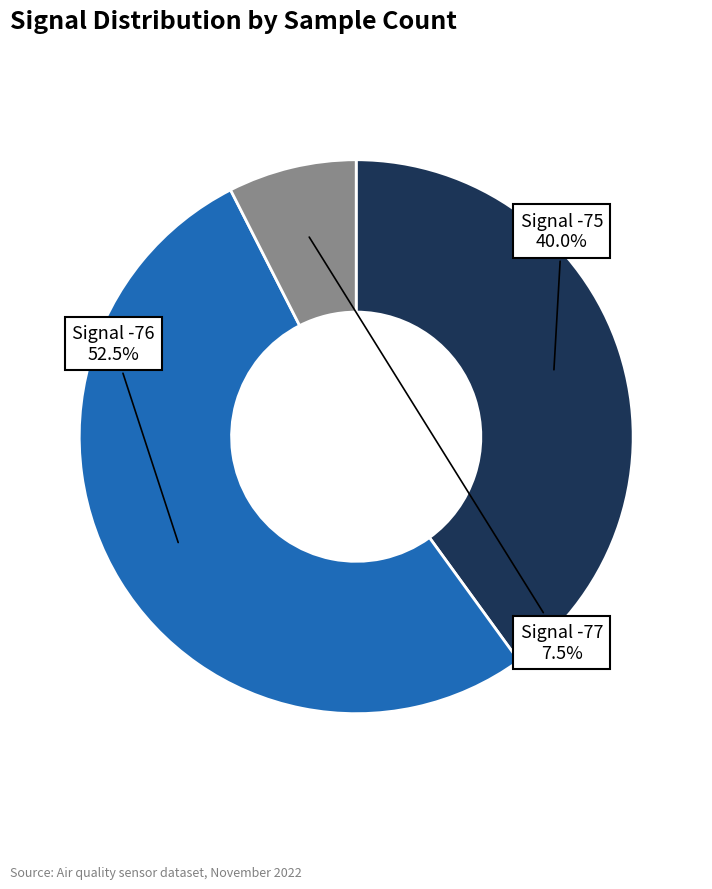

Is there any slice that represents more than half of the pie?

Yes